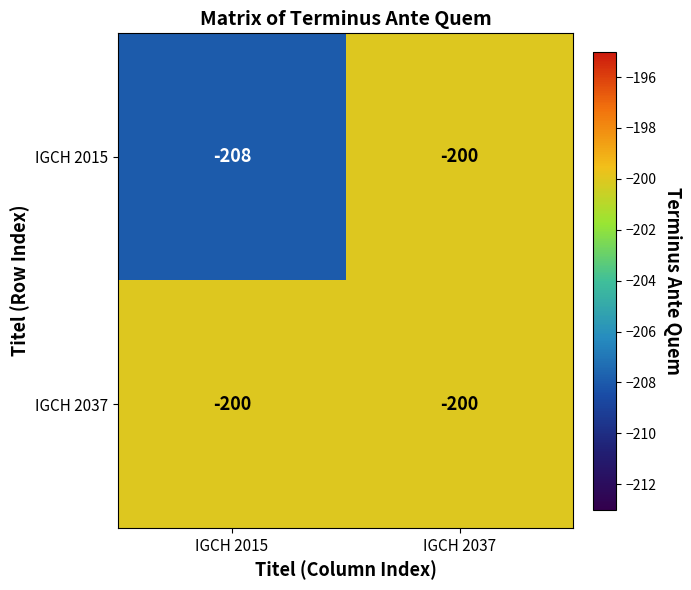

What is the total value across all series at IGCH 2037?

-400